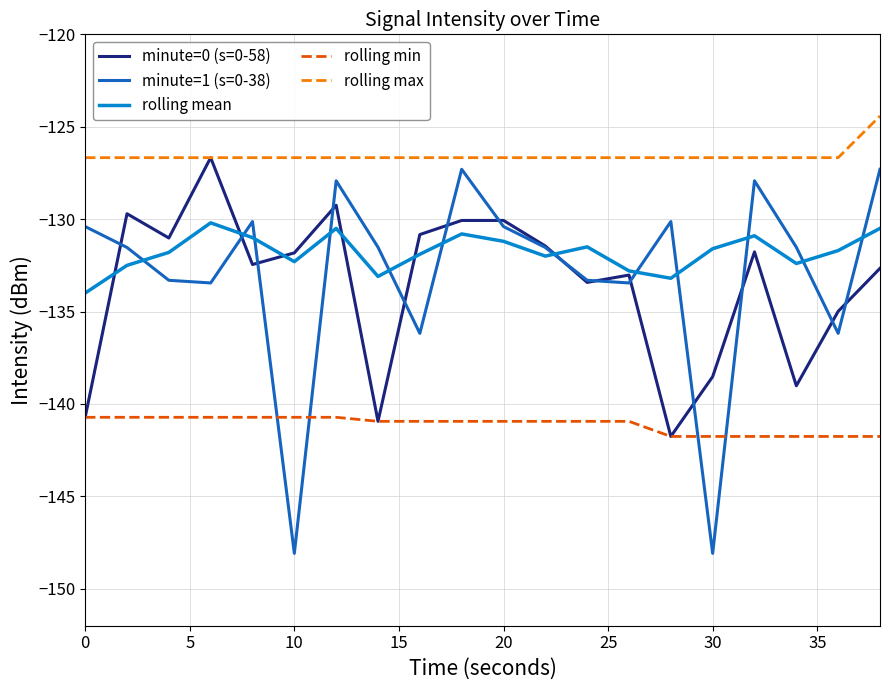

True or false: rolling min and rolling max intersect in this chart.

False